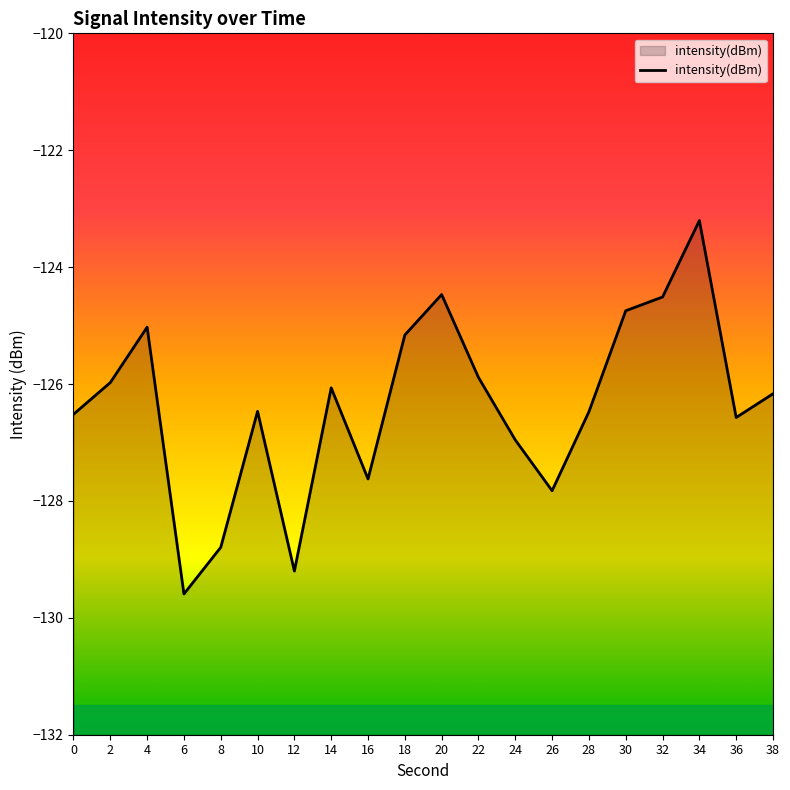

Rank the categories by value from highest to lowest.

34, 20, 32, 30, 4, 18, 22, 2, 14, 38, 10, 28, 0, 36, 24, 16, 26, 8, 12, 6